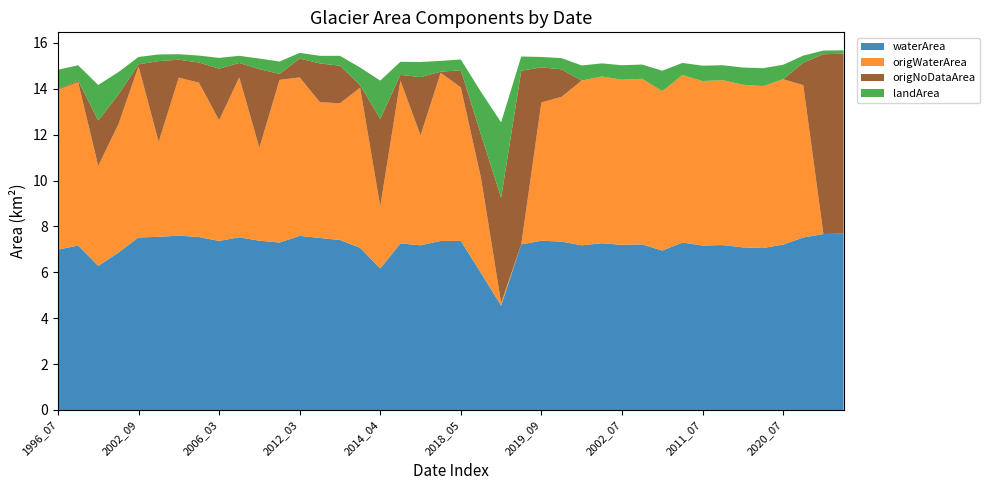

Reading right to left, what are all the values shown in this chart?

waterArea: 7.7	7.7	7.5	7.2	7.1	7.1	7.2	7.2	7.3	7.0	7.2	7.2	7.3	7.2	7.3	7.4	7.2	4.5	6.0	7.4	7.4	7.2	7.3	6.2	7.1	7.4	7.5	7.6	7.3	7.4	7.5	7.4	7.5	7.6	7.5	7.5	6.9	6.3	7.2	7.0
origWaterArea: 0.0	0.0	6.6	7.2	7.1	7.1	7.2	7.2	7.3	7.0	7.2	7.2	7.3	7.2	6.3	6.0	0.0	0.1	4.2	6.7	7.3	4.8	7.1	2.7	7.0	6.0	5.9	6.9	7.1	4.0	7.0	5.3	6.7	6.9	4.1	7.5	5.6	4.4	7.1	7.0
origNoDataArea: 7.8	7.8	1.0	0.0	0.0	0.0	0.0	0.0	0.0	0.0	0.0	0.0	0.0	0.0	1.2	1.5	7.6	4.6	1.9	0.8	0.1	2.5	0.2	3.8	0.1	1.6	1.7	0.8	0.3	3.4	0.6	2.2	0.9	0.8	3.5	0.1	1.3	2.0	0.1	0.0
landArea: 0.1	0.2	0.3	0.6	0.8	0.8	0.7	0.7	0.5	0.9	0.6	0.6	0.6	0.7	0.5	0.5	0.6	3.3	1.9	0.5	0.5	0.7	0.6	1.7	0.8	0.4	0.3	0.2	0.5	0.5	0.3	0.5	0.3	0.2	0.3	0.3	1.0	1.6	0.7	0.8